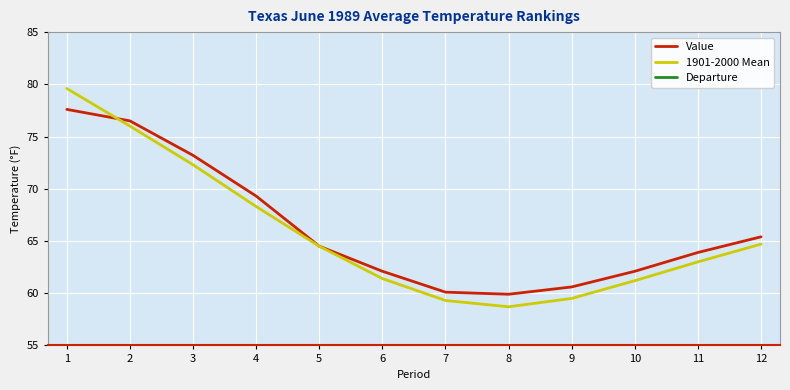

True or false: Departure and 1901-2000 Mean cross at least once.

False